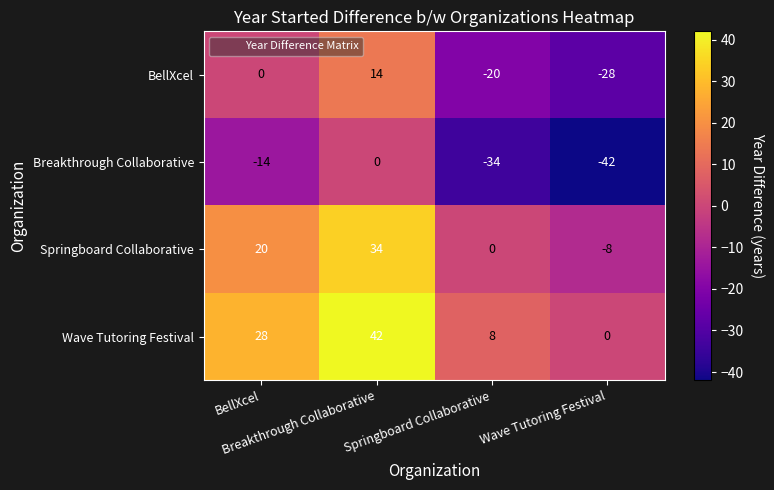

What is the smallest value displayed?

-42